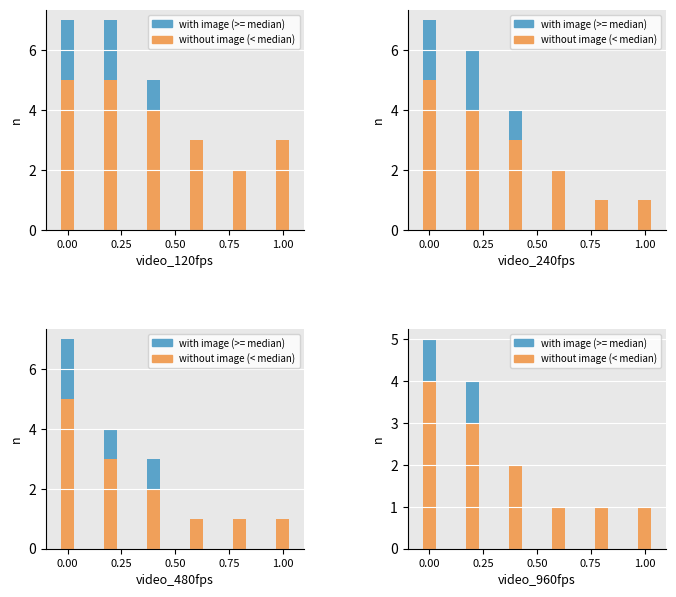

Count the number of categories in the chart.

6